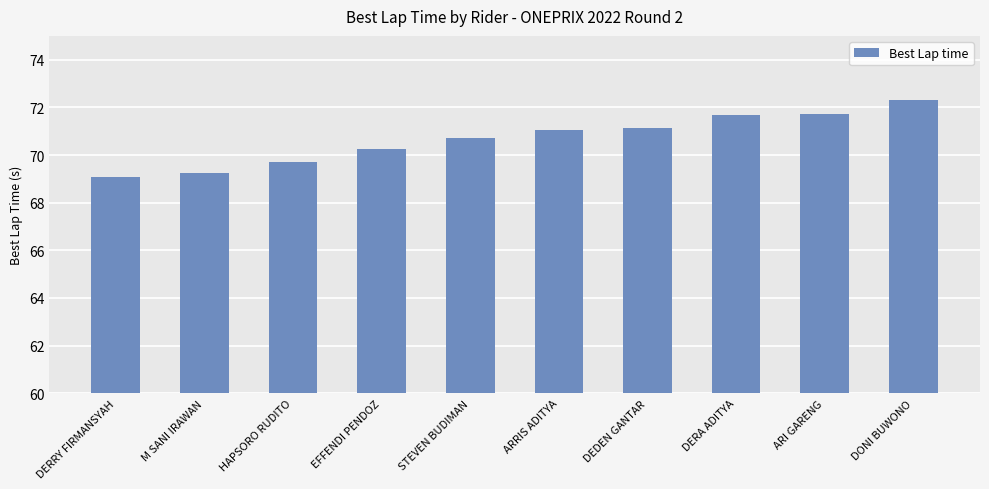

Approximately how many times larger is the value at ARI GARENG compared to HAPSORO RUDITO?

1.0